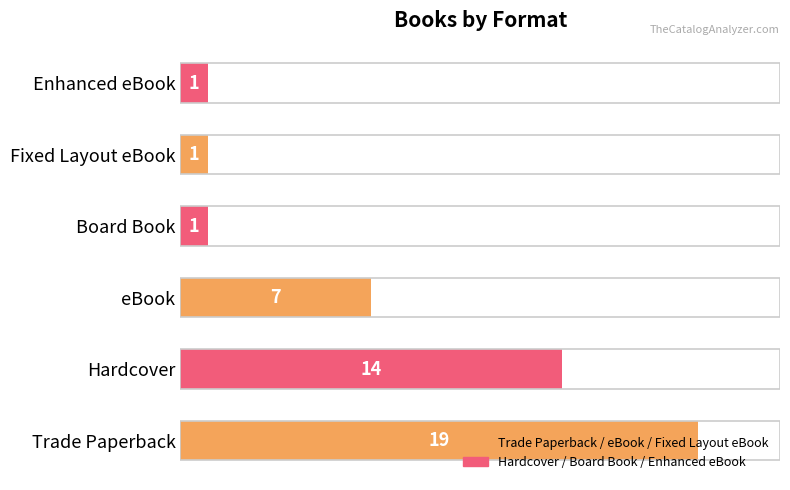

Count the number of data series in this chart.

1